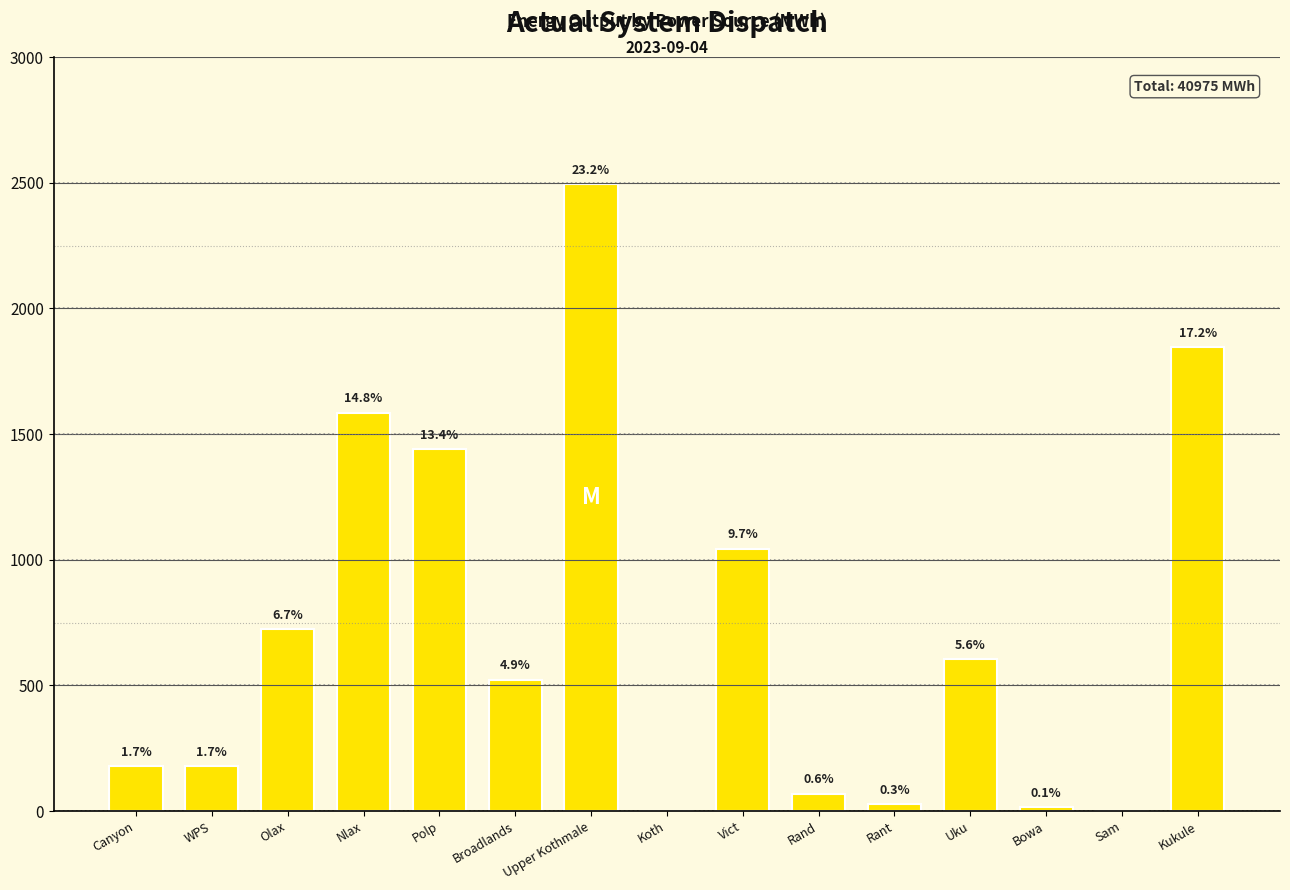

Are the bars horizontal?

No